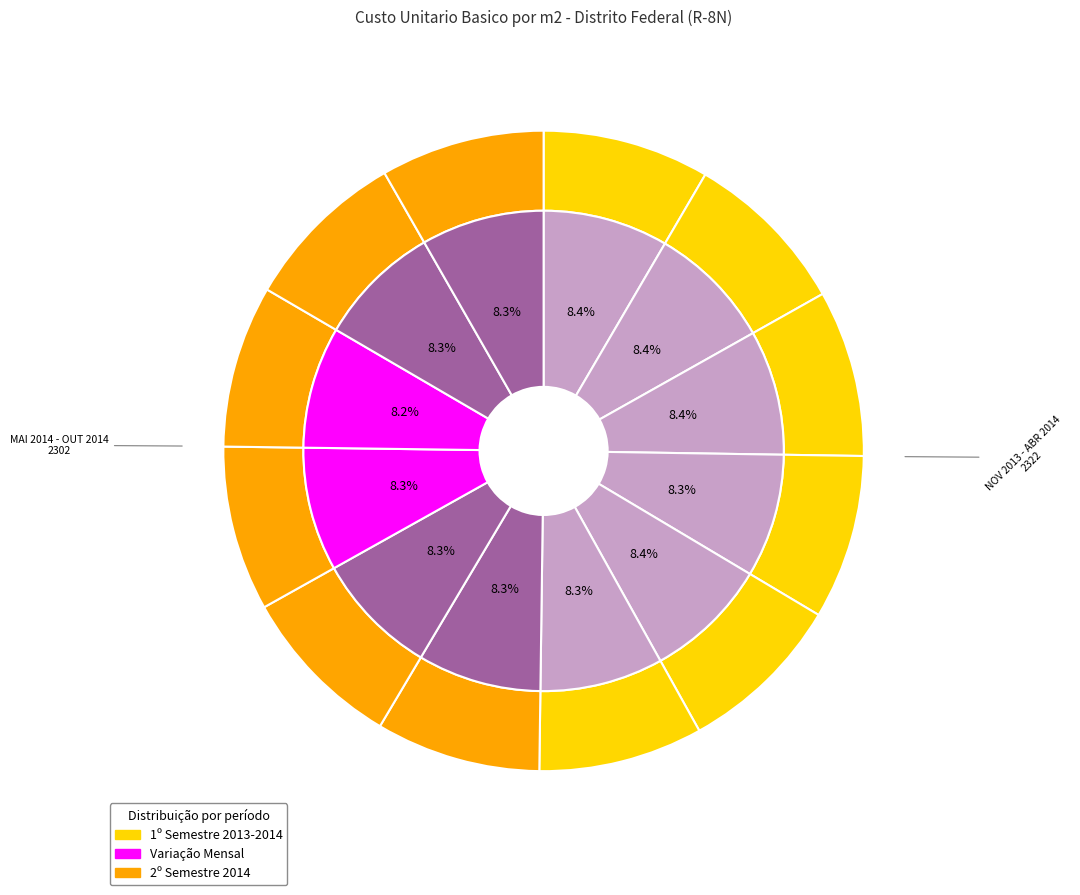

Which slice is the smallest?

AGO 2014